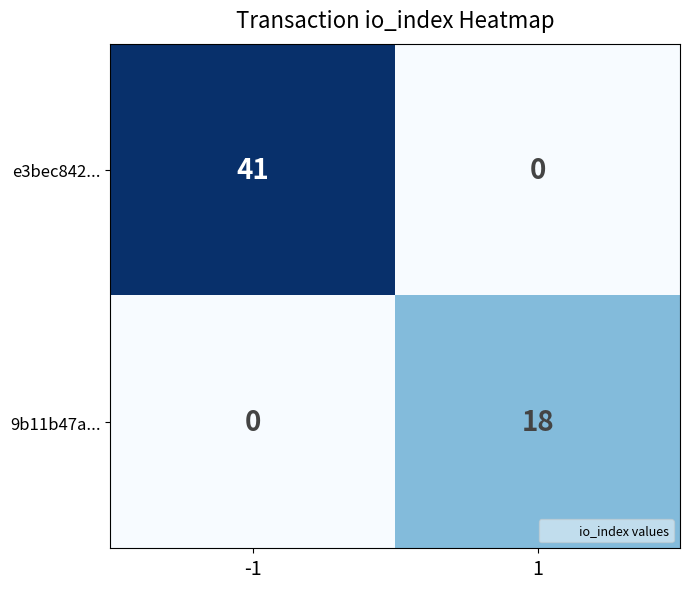

Rank the series at -1 from highest to lowest value.

e3bec842..., 9b11b47a...